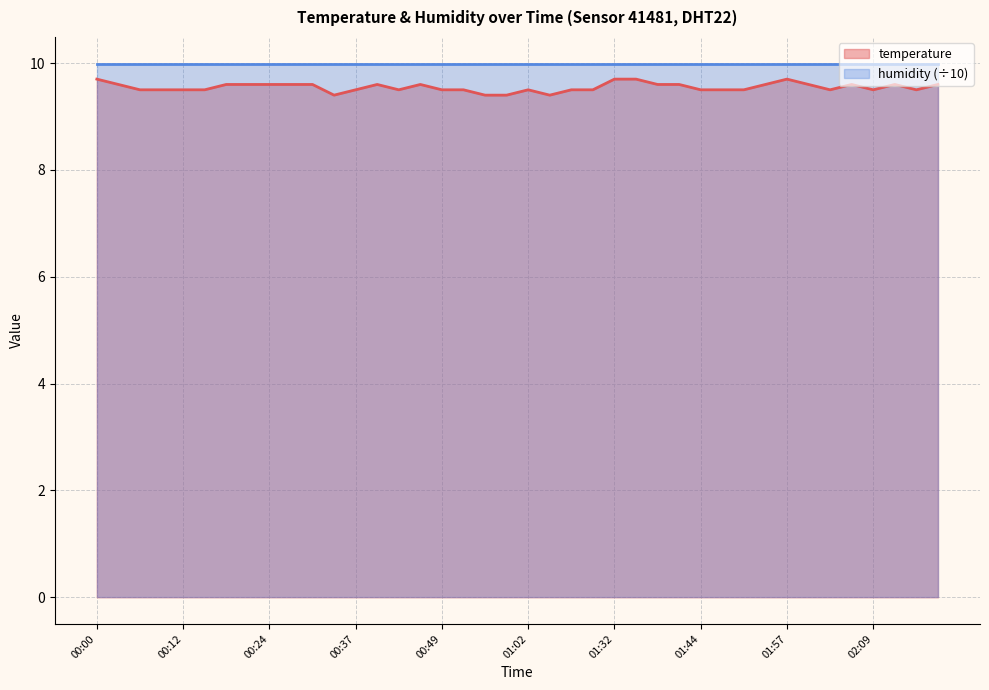

What is the sum of the values at 00:03 and 01:02?

19.1